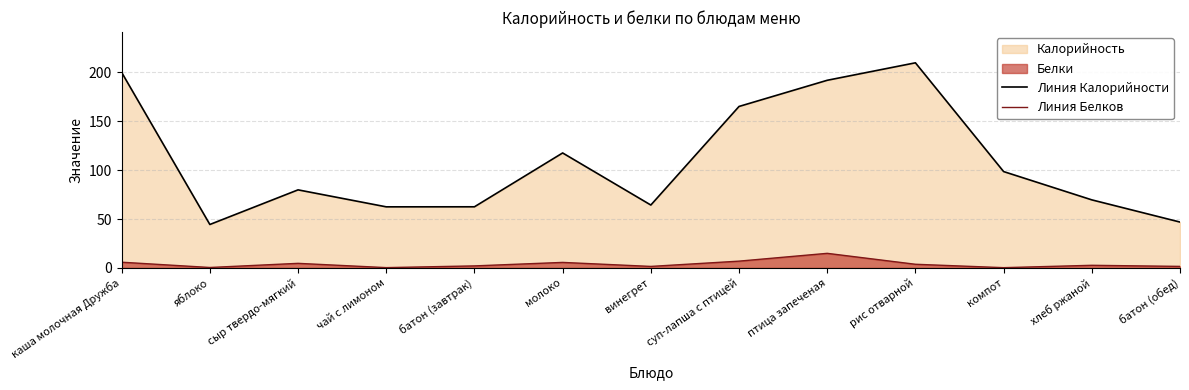

Rank the series by their maximum value, from highest to lowest.

Линия Калорийности, Линия Белков